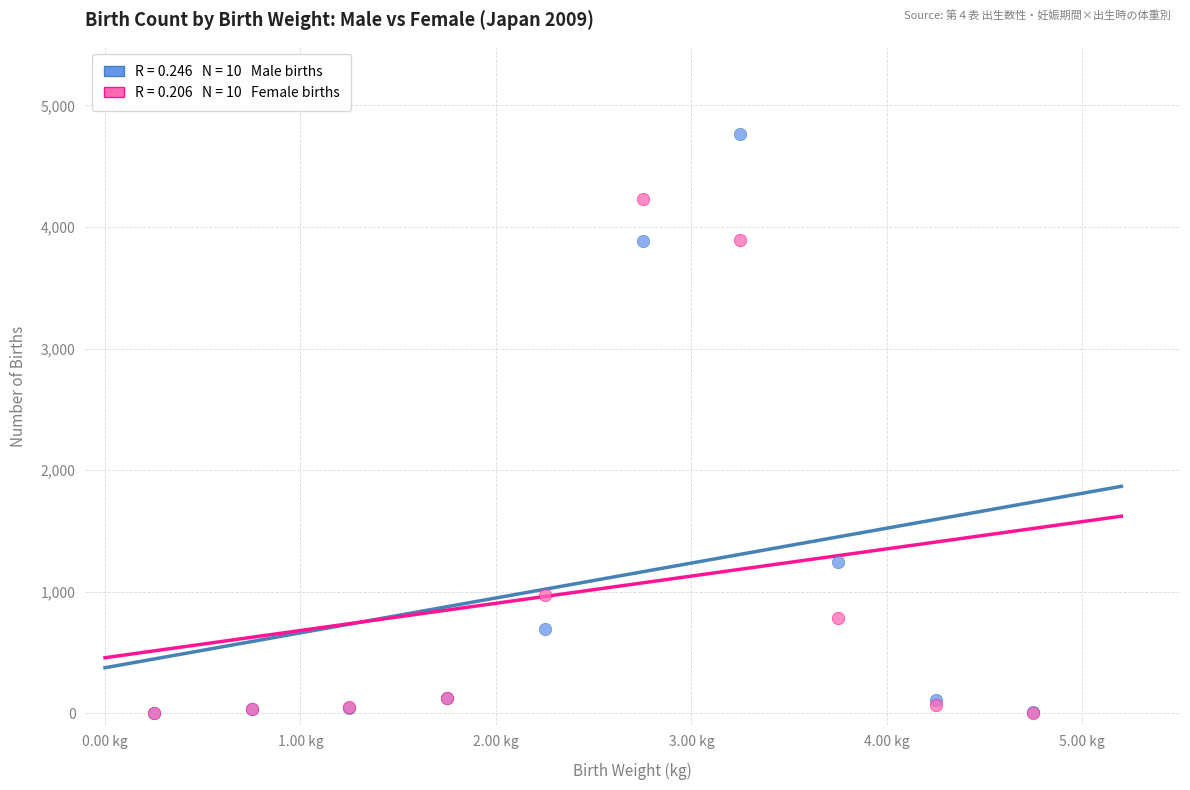

Across all series, what Y value is closest to 2384?

1240